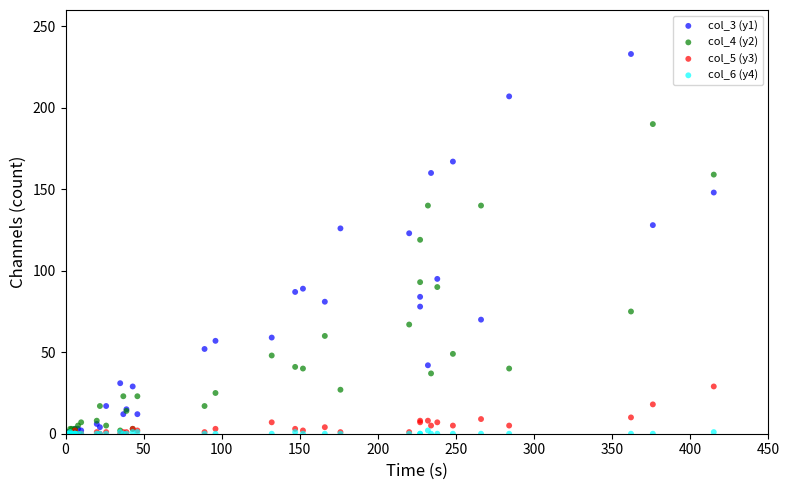

Which series contains the highest Y value?

col_3 (y1)